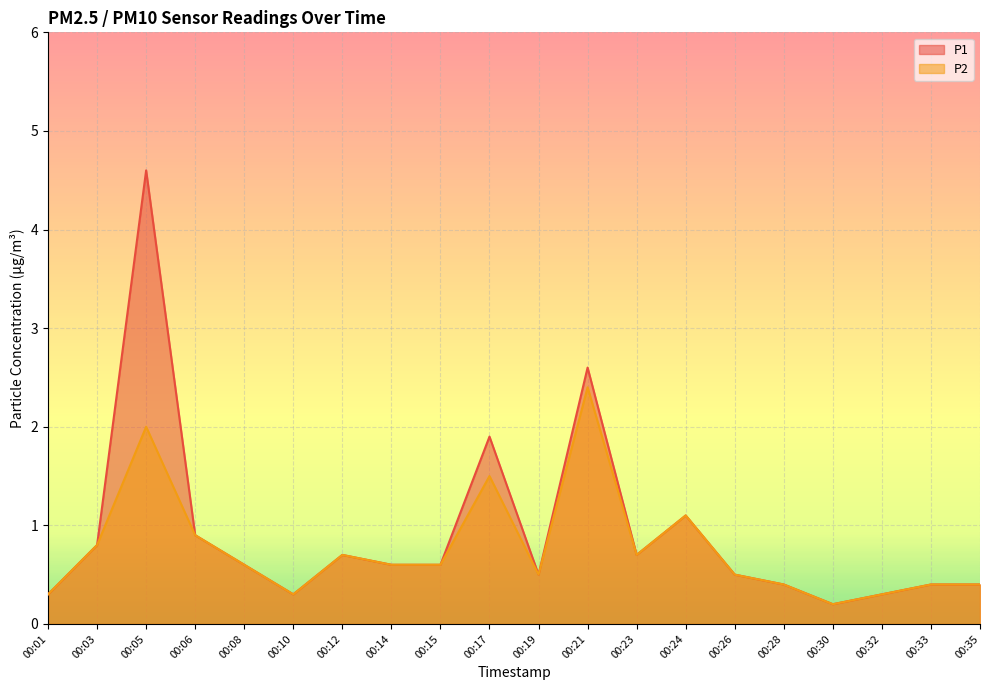

What is the total value across all series at 00:33?

0.8